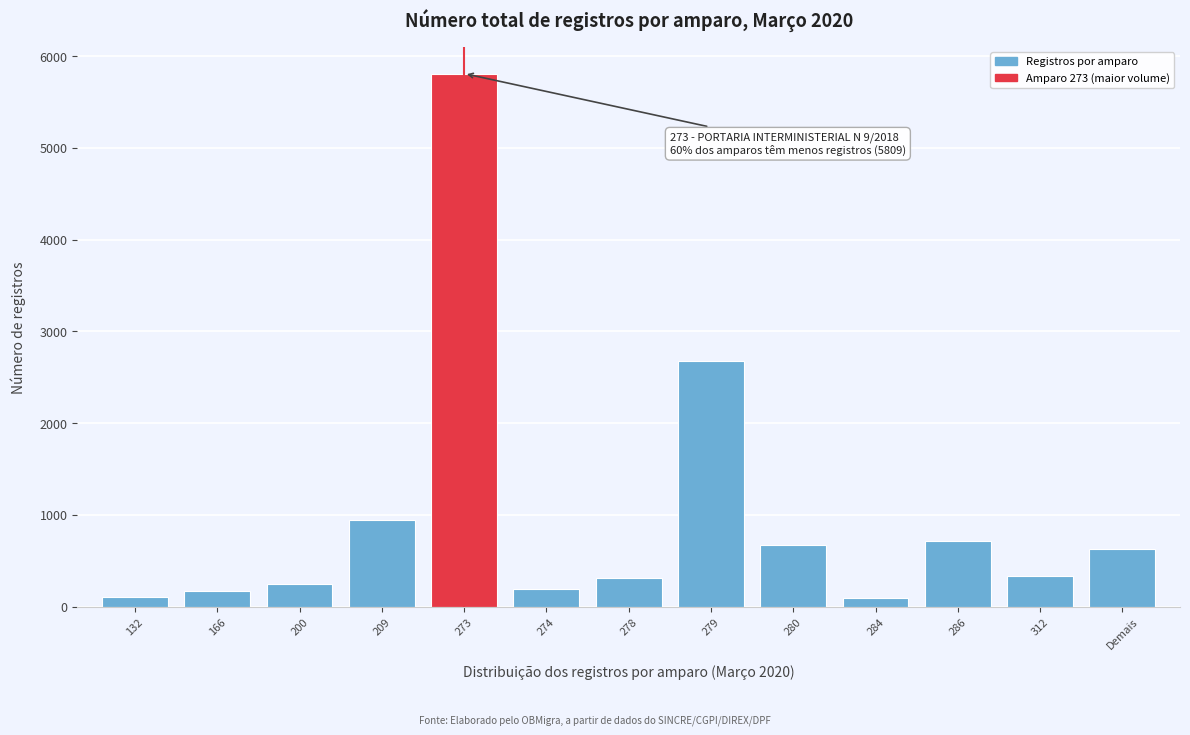

What is the value of the 7th bar from the left?

317